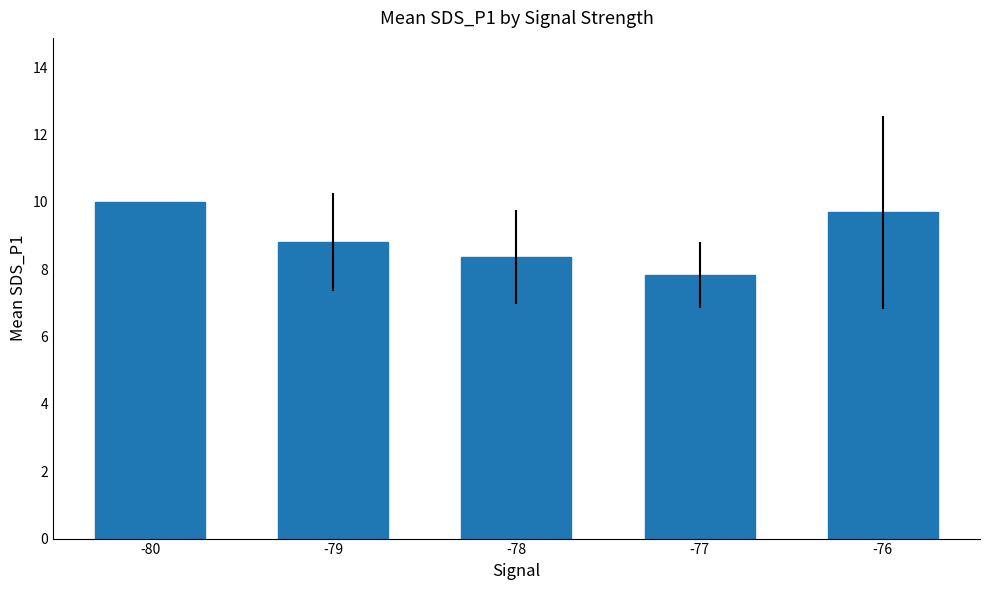

Does the chart contain stacked bars?

No